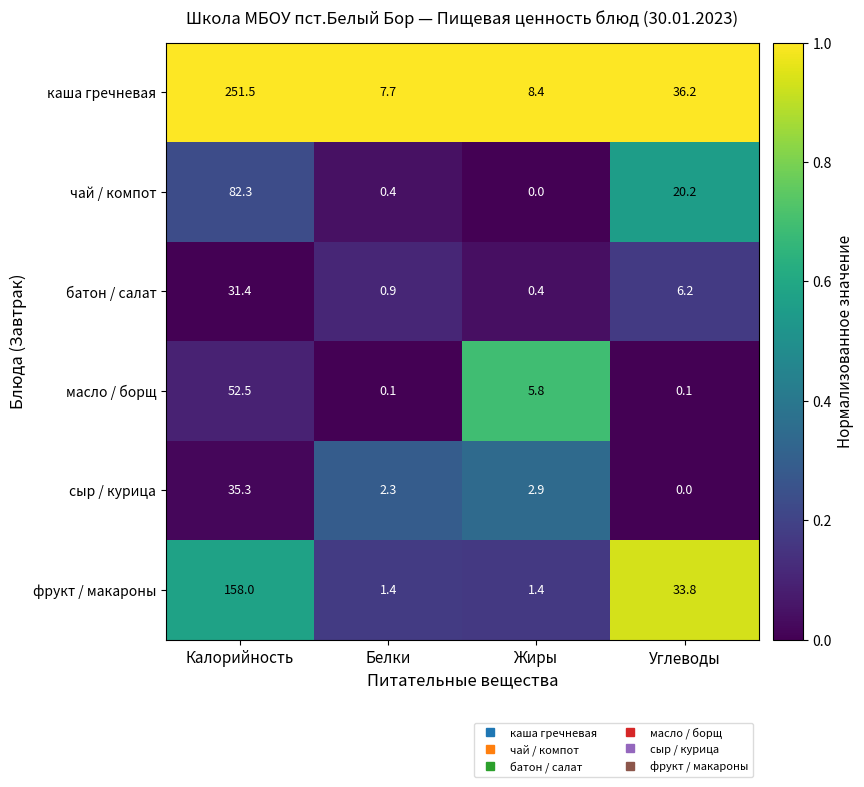

Which label corresponds to the largest value in the chart?

Калорийность